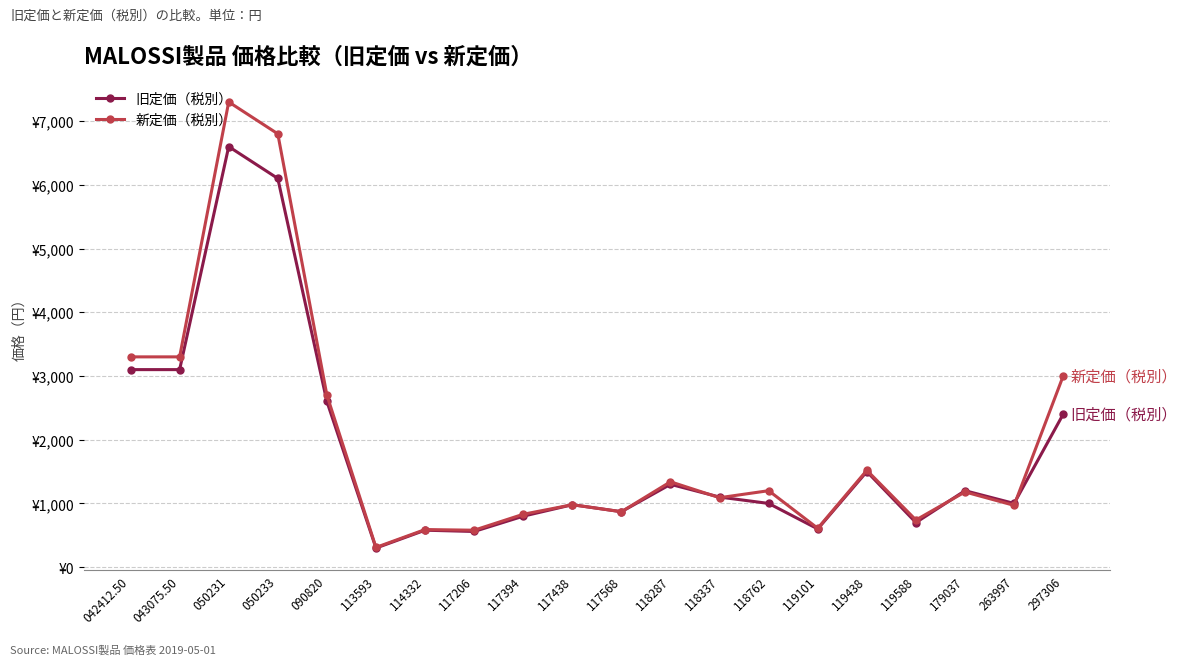

True or false: 新定価（税別） and 旧定価（税別） intersect in this chart.

True